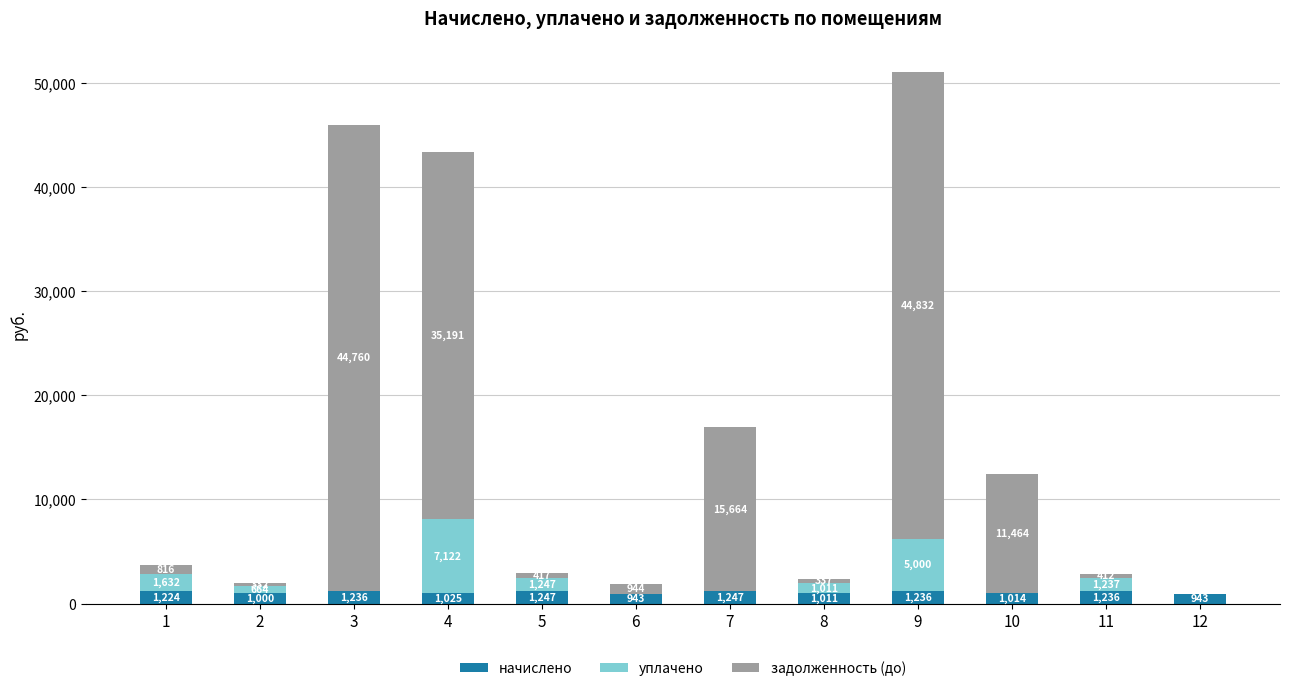

At which category is the sum across all series the highest?

9